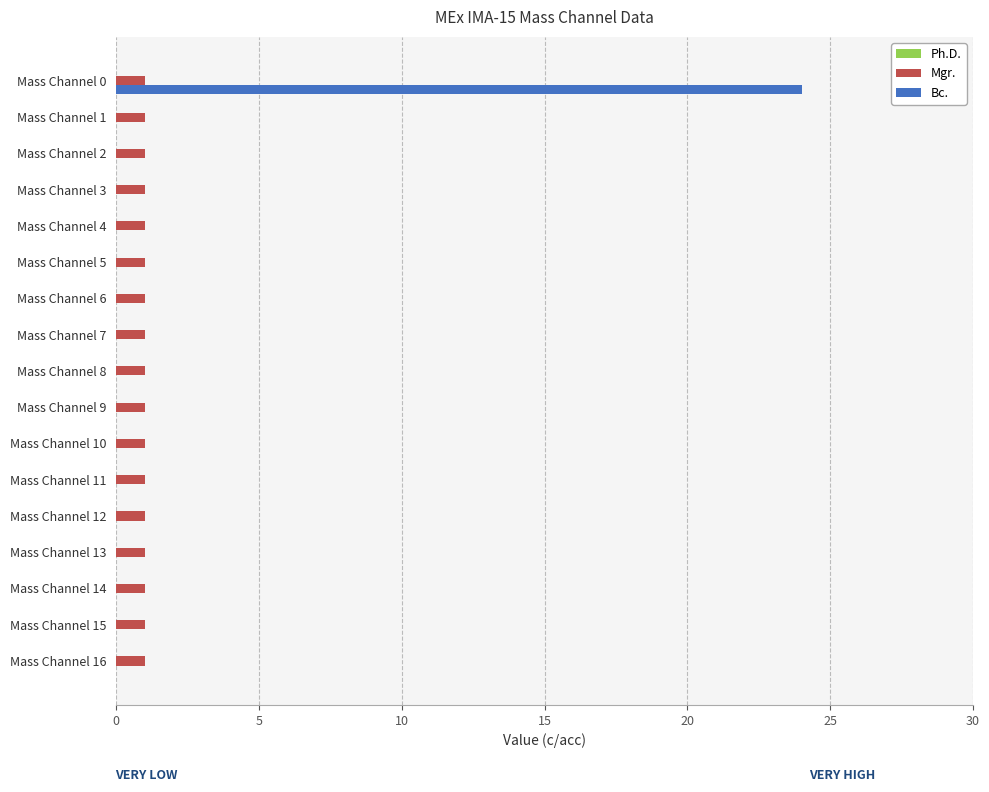

At which category is the sum across all series the highest?

Mass Channel 0